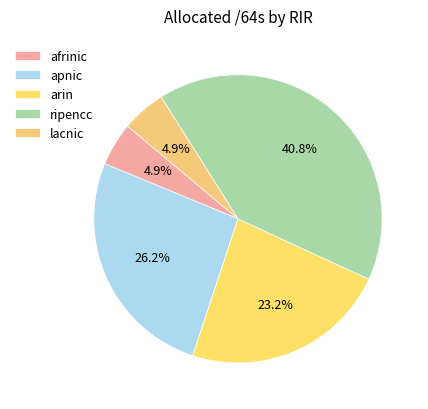

Approximately how many times larger is the value at lacnic compared to arin?

0.2